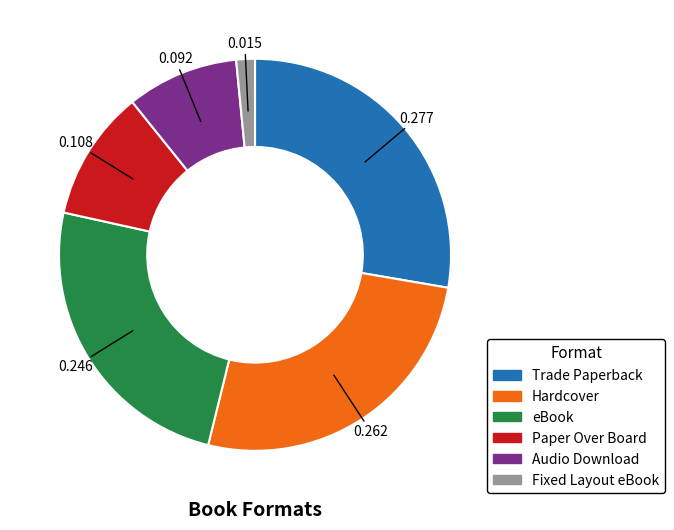

Which slice is the largest?

Trade Paperback